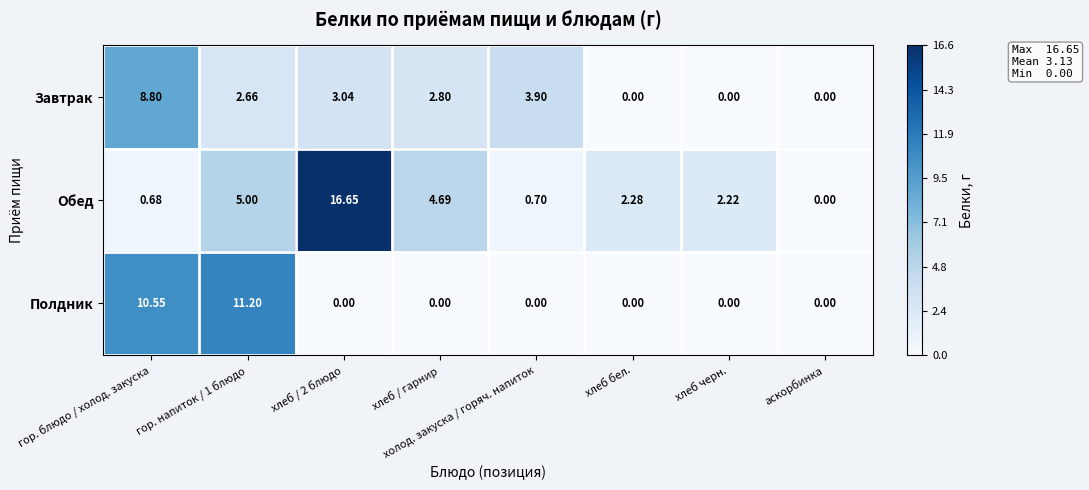

Where does the Завтрак series first go above 2?

гор. блюдо / холод. закуска